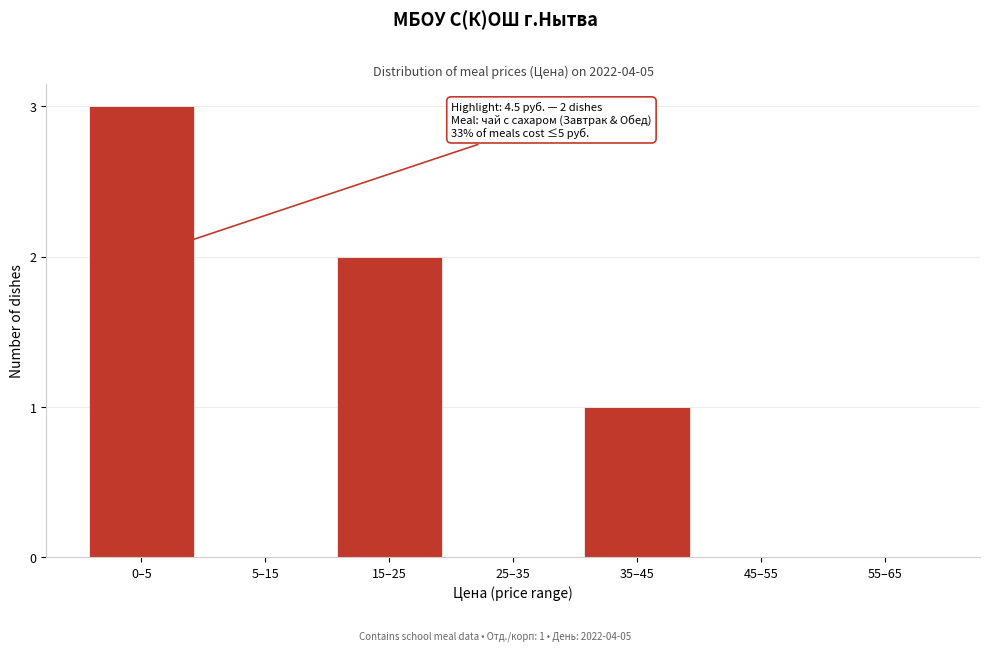

Reading left to right, transcribe all the data shown in this chart.

0–5=3	5–15=0	15–25=2	25–35=0	35–45=1	45–55=0	55–65=0